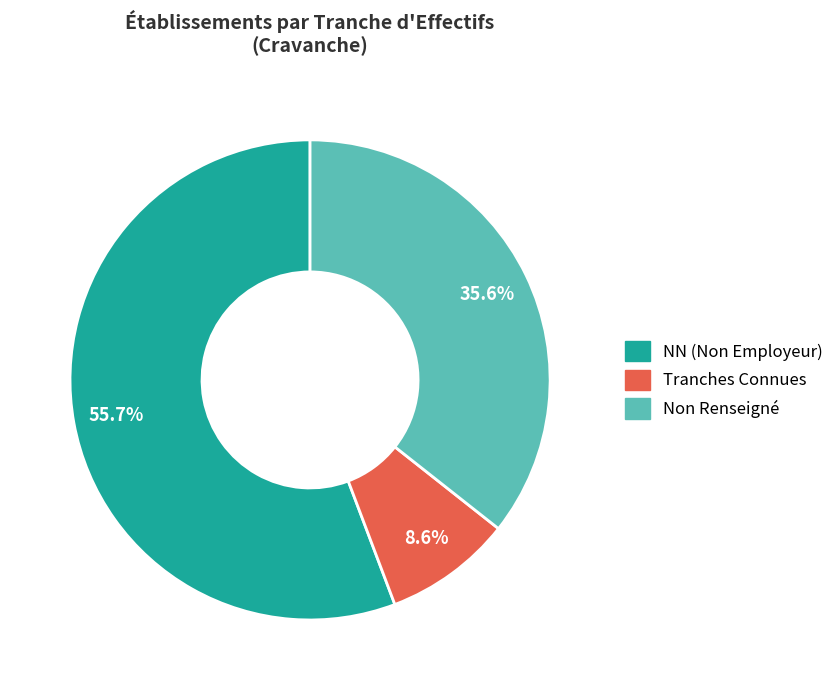

Count the number of slices in the pie.

3